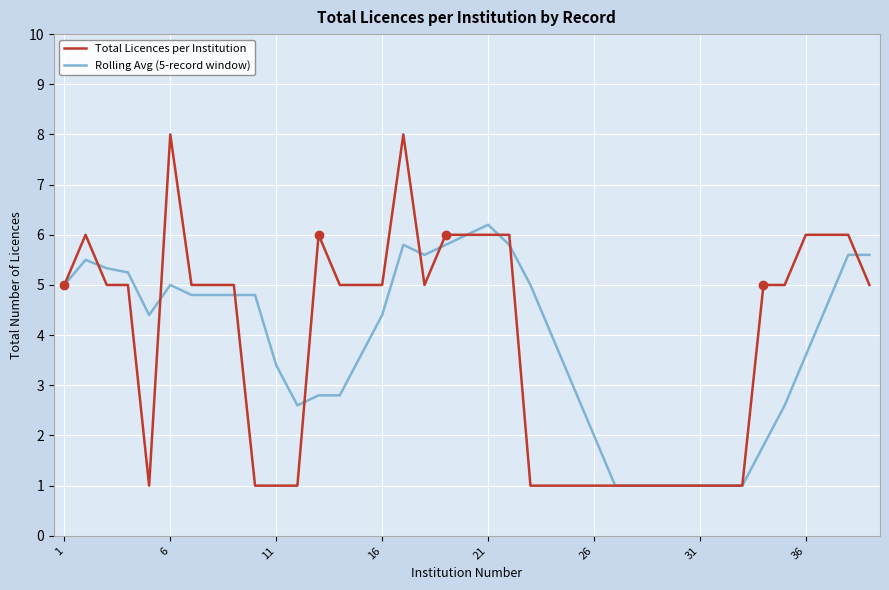

Rank the series by their maximum value, from lowest to highest.

Rolling Avg (5-record window), Total Licences per Institution